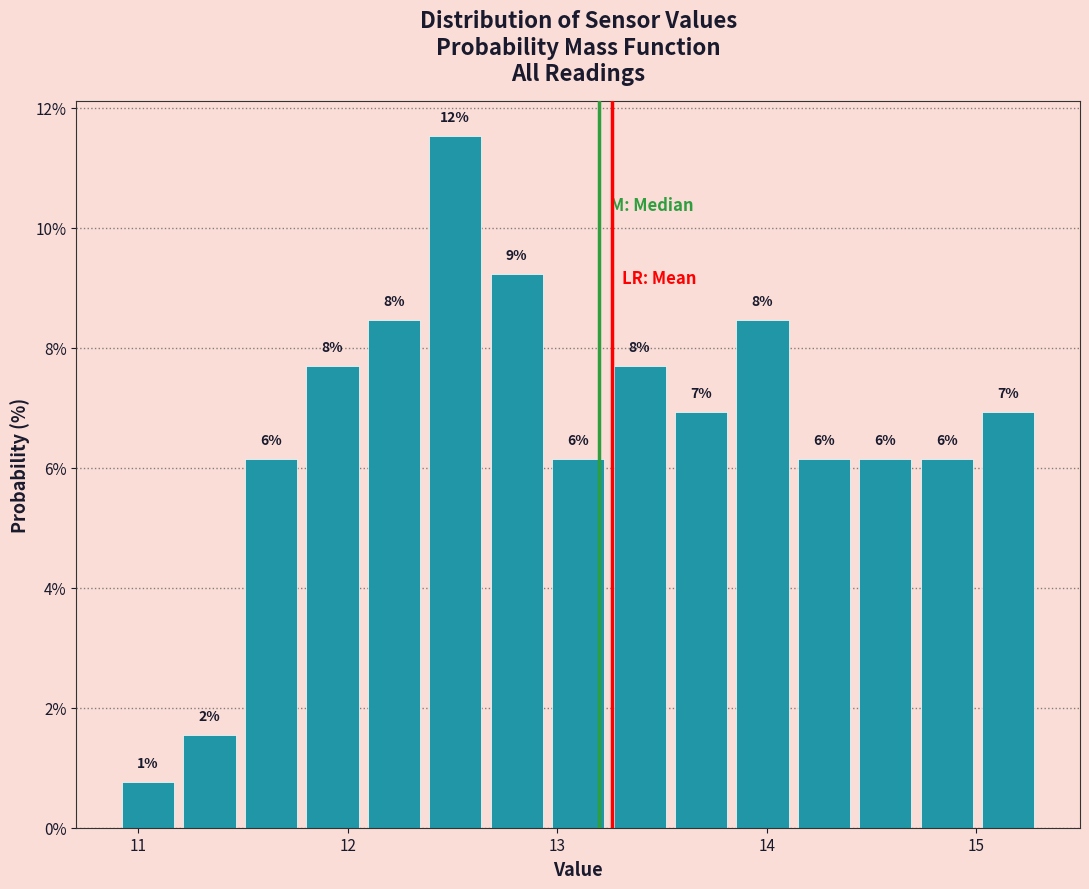

Read against the x-axis, roughly where is the centre of the tallest bar?

12.5